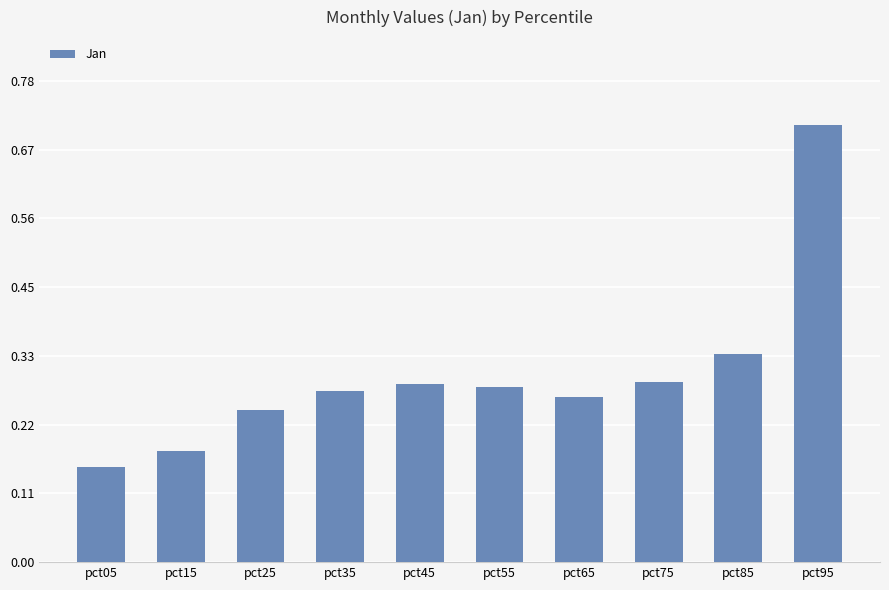

Which label corresponds to the largest value in the chart?

pct95